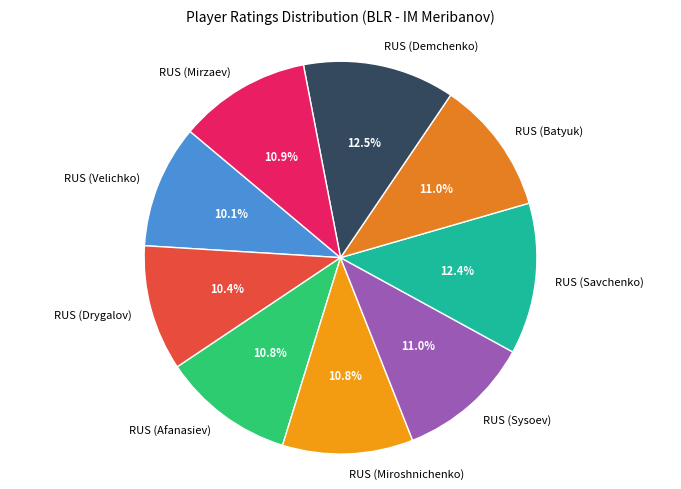

Approximately how many times larger is the value at RUS (Drygalov) compared to RUS (Mirzaev)?

1.0